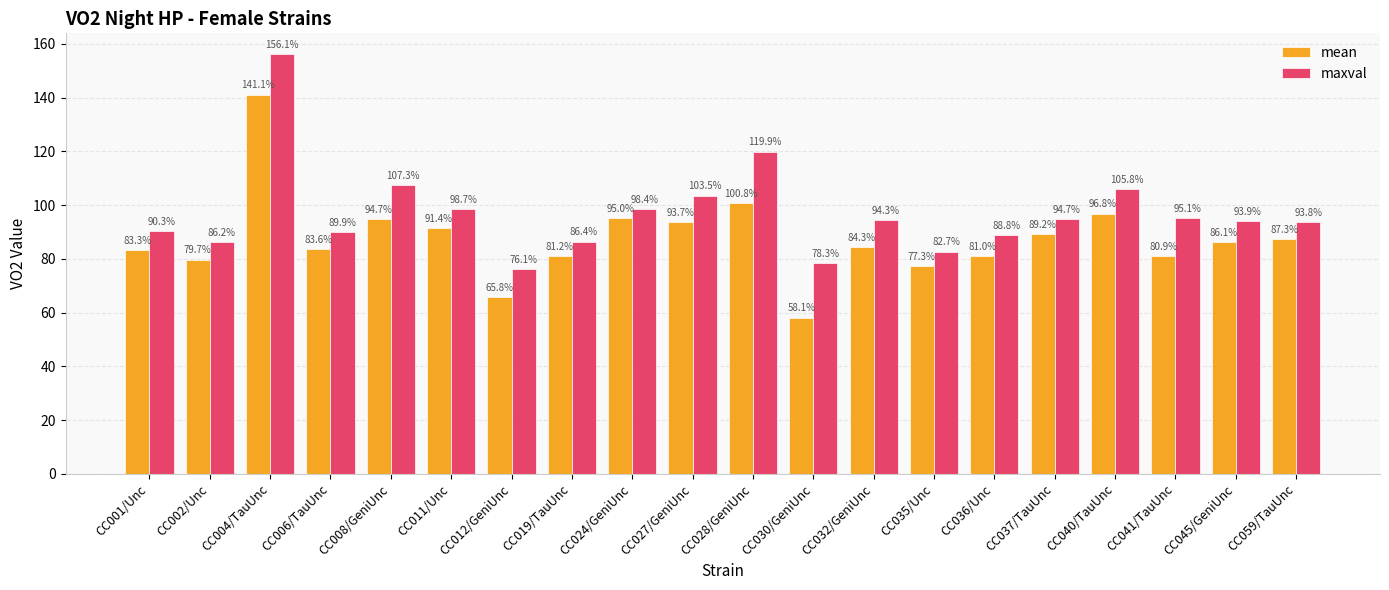

List the series in order of their overall mean, highest first.

maxval, mean